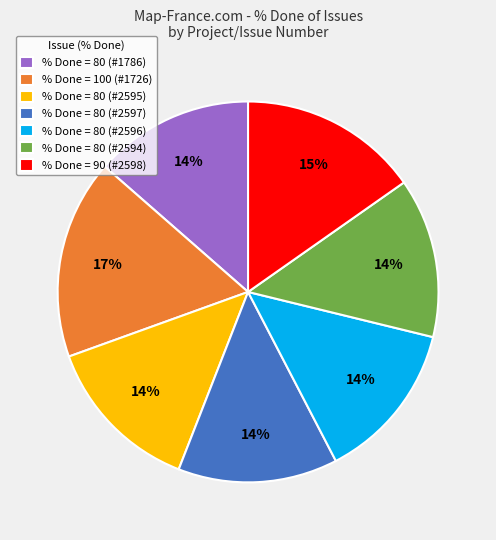

Which category has the biggest portion of the pie?

% Done = 100 (#1726)